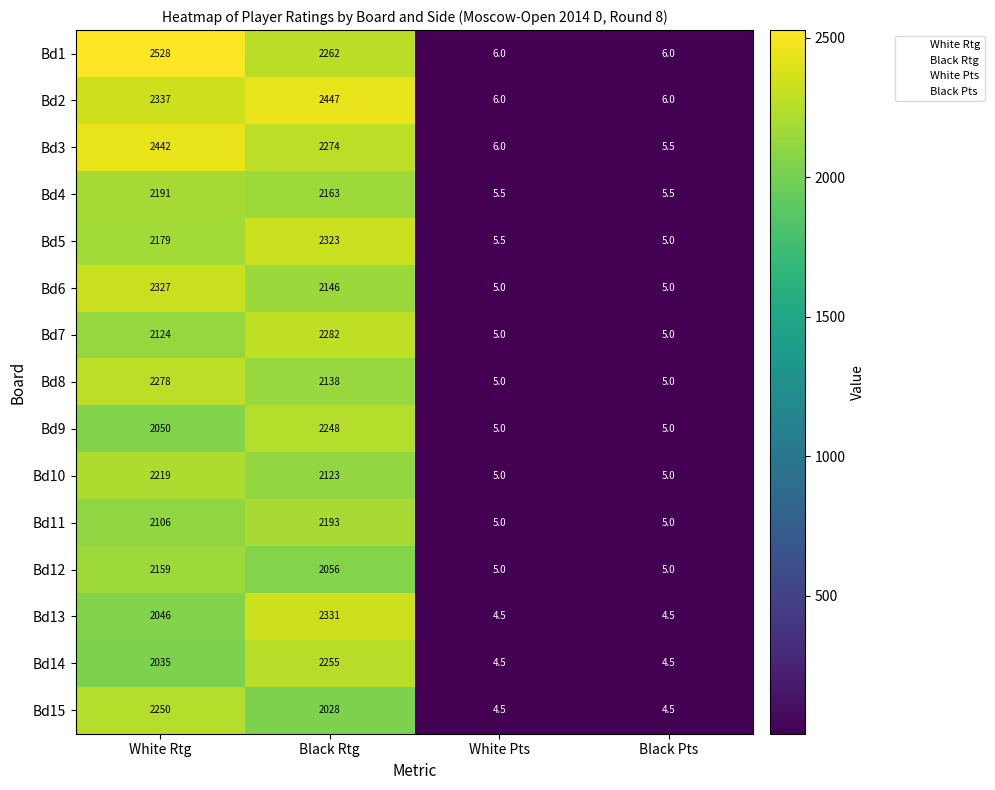

At which label does Bd6 reach its peak?

White Rtg